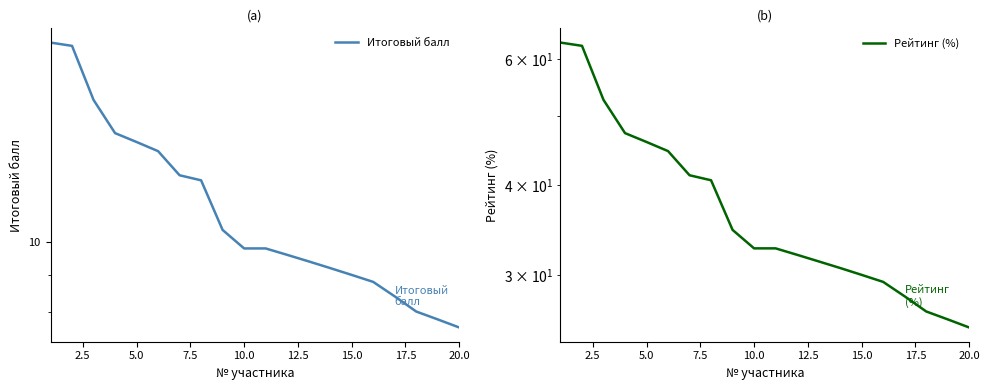

Which series has the largest range (max minus min)?

Рейтинг (%)